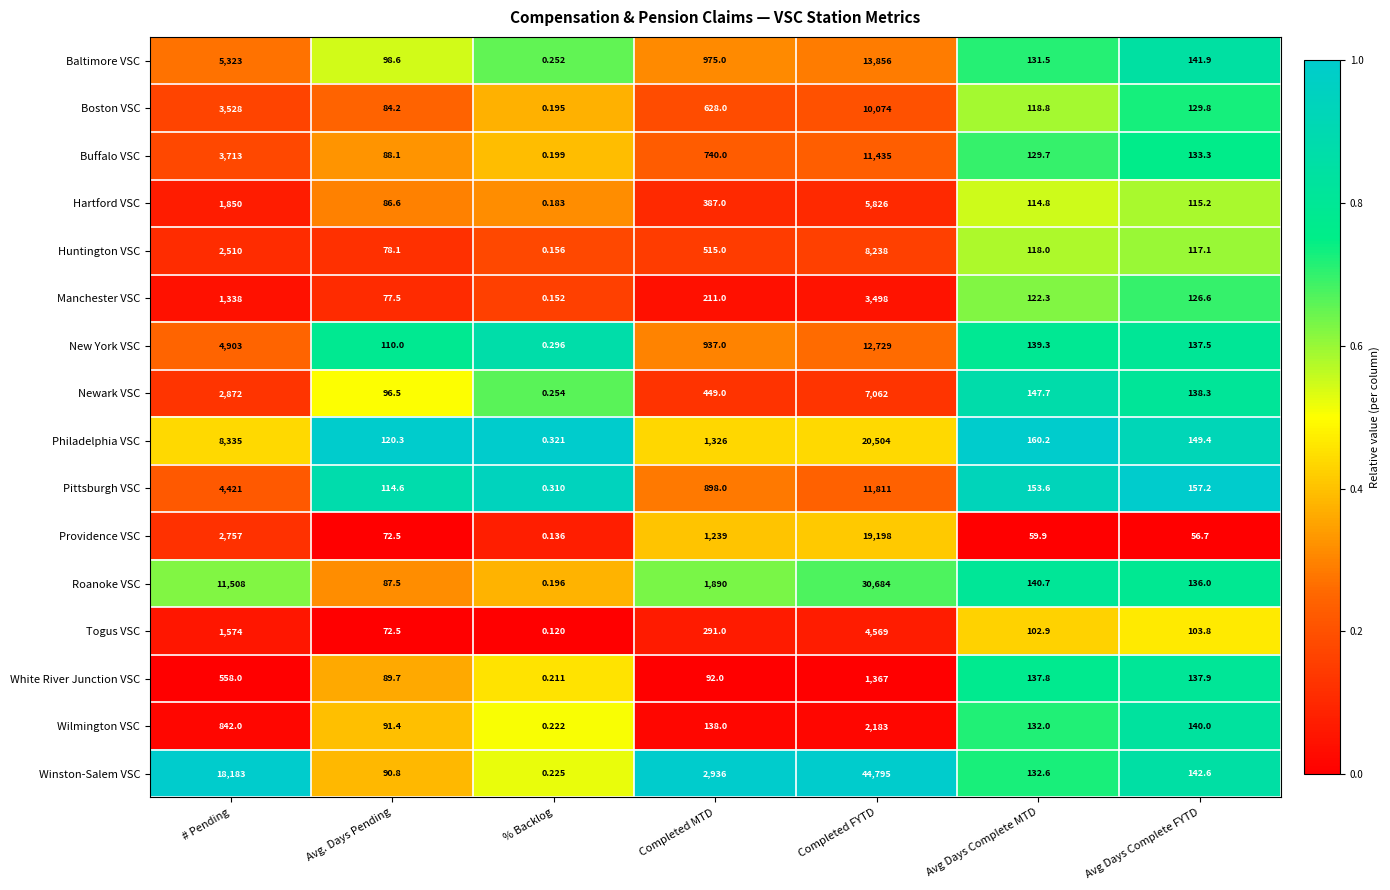

Where does the Providence VSC series first go above 72?

# Pending